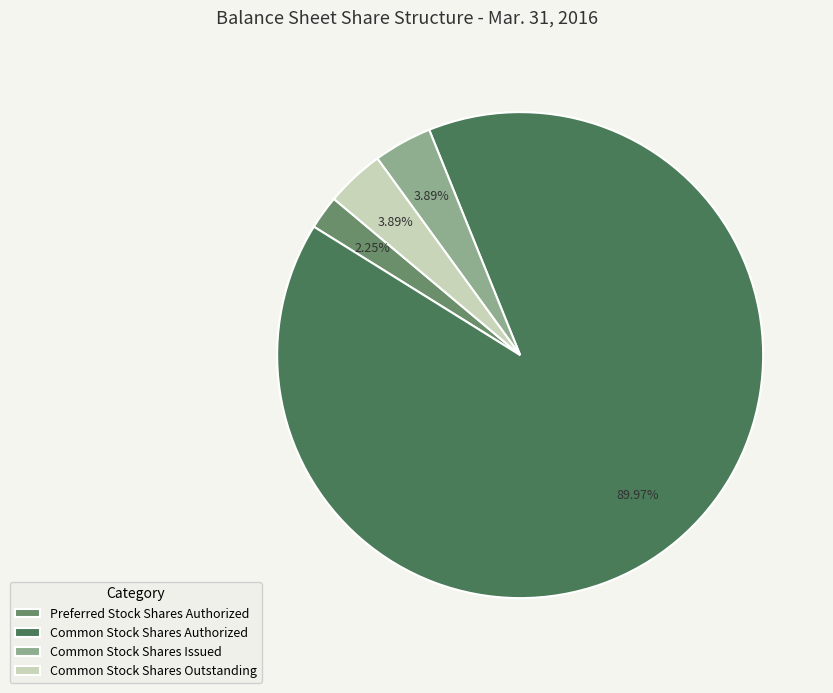

Which category accounts for the majority?

Common Stock Shares Authorized